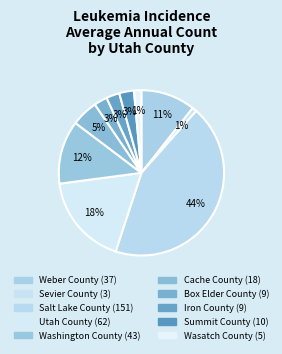

To the nearest percent, what is the difference between the Utah County and Weber County slice percentages?

7%